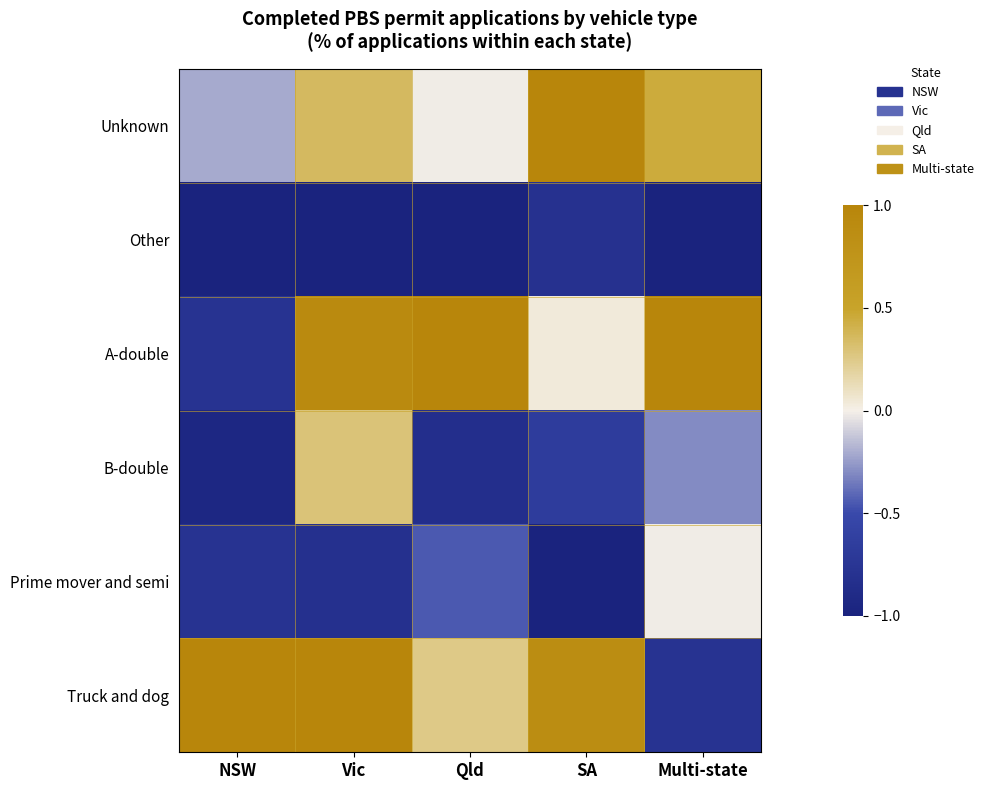

Which series has the largest total across all categories?

Truck and dog